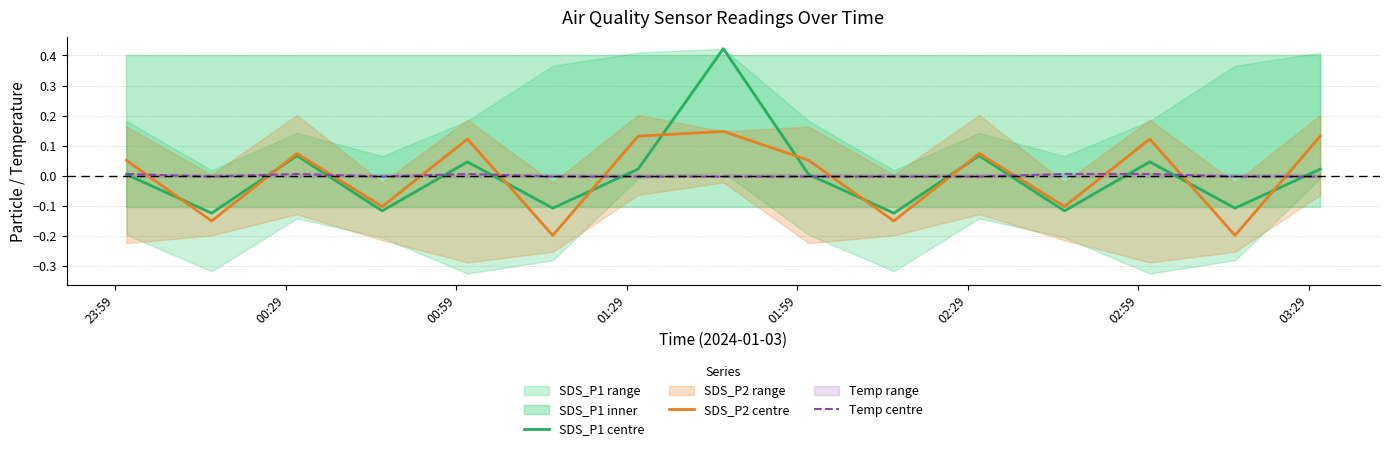

Where is SDS_P2 centre nearest to the value 0?

23:59